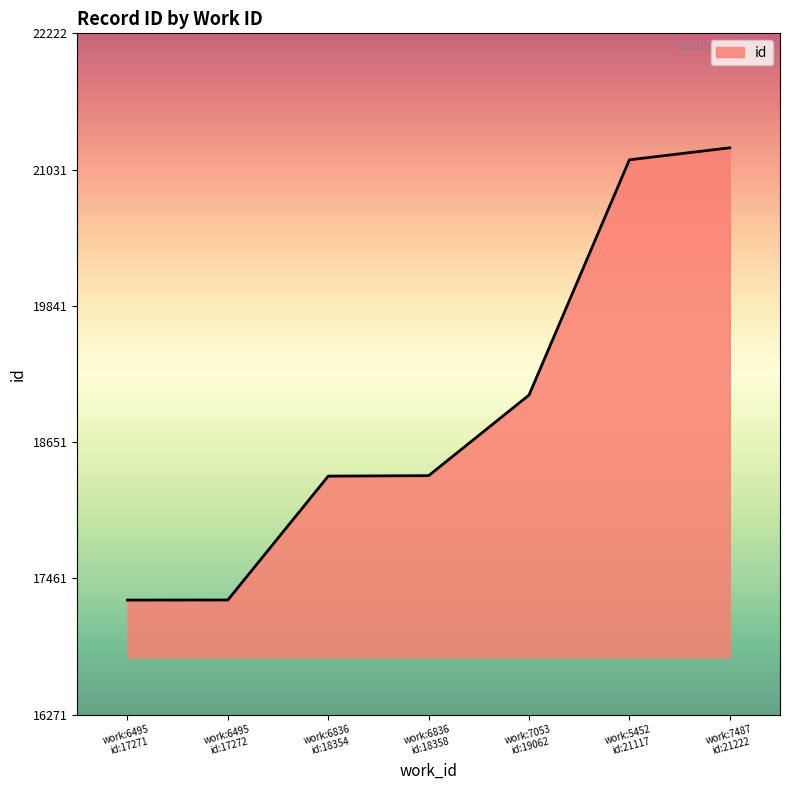

What is the average value?

18951